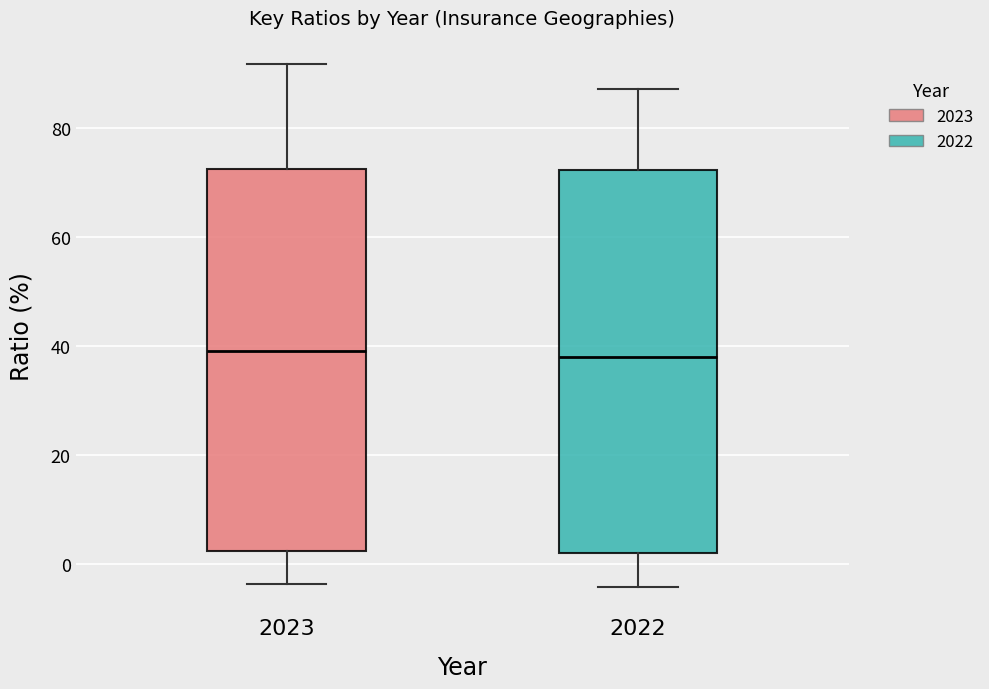

Reading left to right, transcribe this box plot: for each box, give where its median line is, the range the box spans, and where its two whiskers end, as read against the y-axis. The values are not printed on the chart, so give them approximately, as read against the axis.

2023: median 40, box 2 to 72, whiskers -4 to 92
2022: median 38, box 2 to 72, whiskers -4 to 88